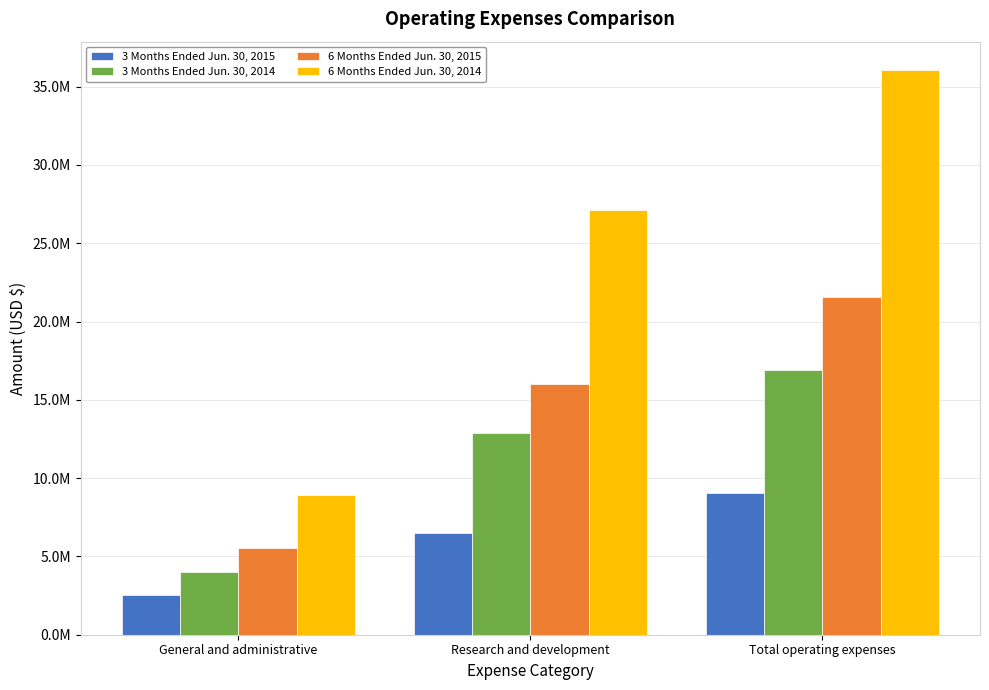

Rank the series by their maximum value, from lowest to highest.

3 Months Ended Jun. 30, 2015, 3 Months Ended Jun. 30, 2014, 6 Months Ended Jun. 30, 2015, 6 Months Ended Jun. 30, 2014